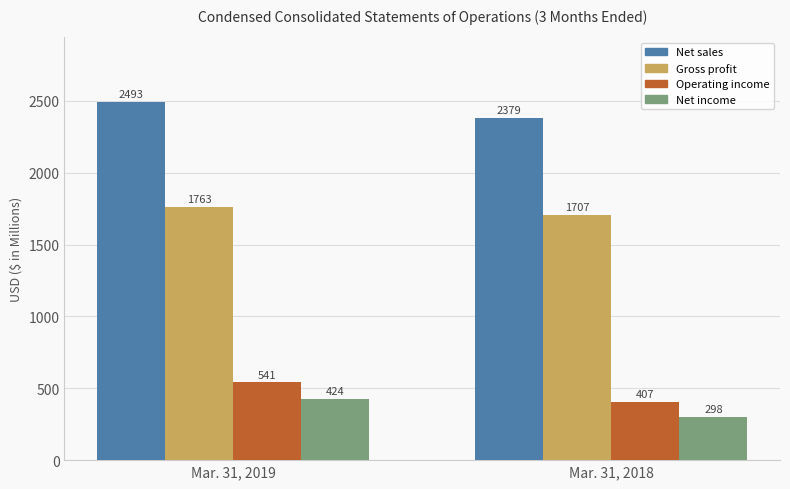

What is the maximum value for Gross profit?

1763